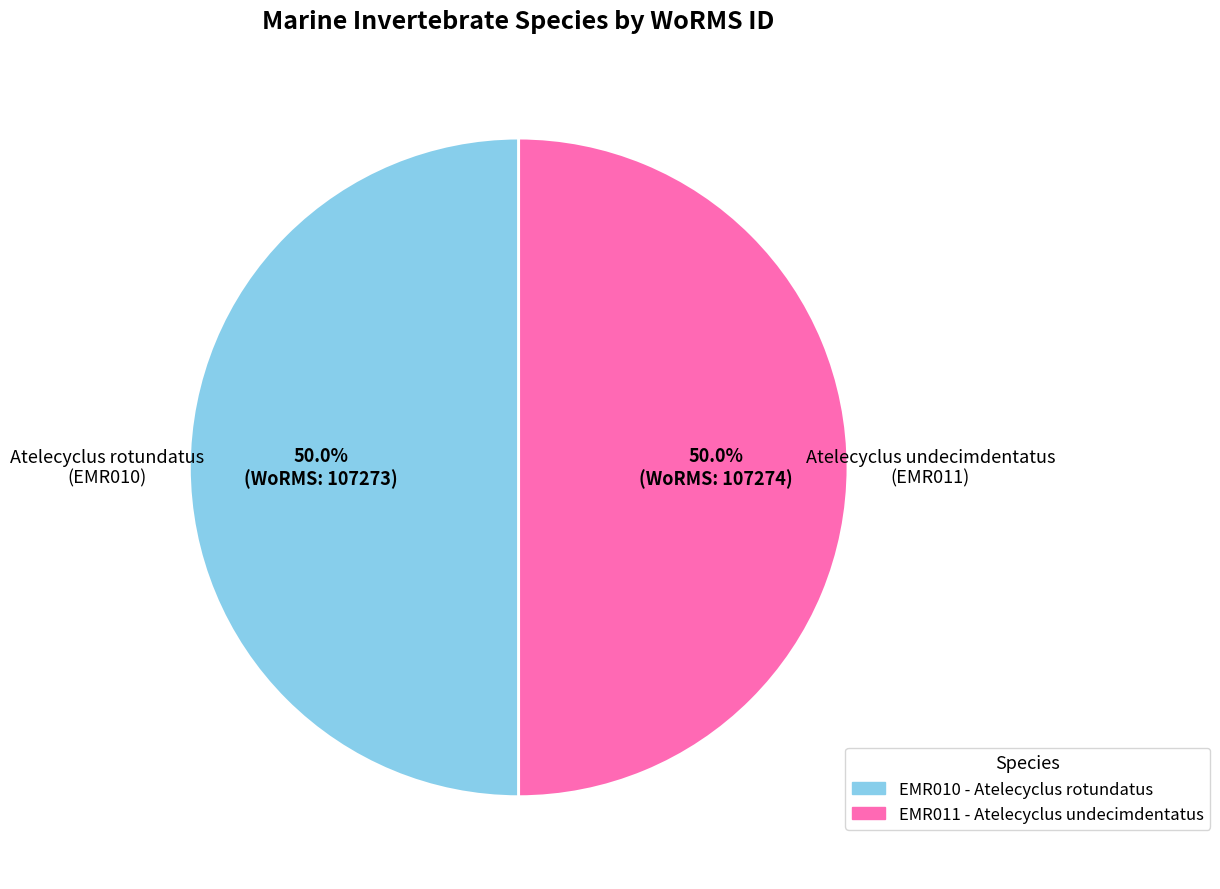

How much of the chart is everything except Atelecyclus rotundatus (EMR010)?

50.0%